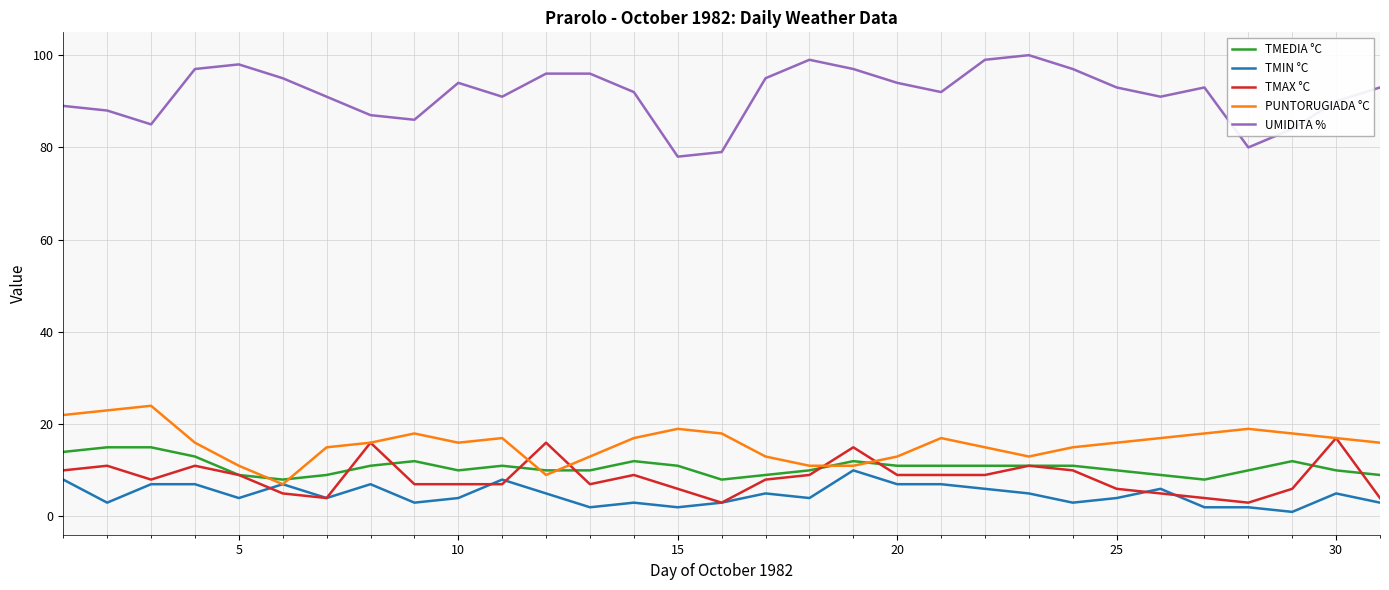

What is the maximum value shown in the chart?

100